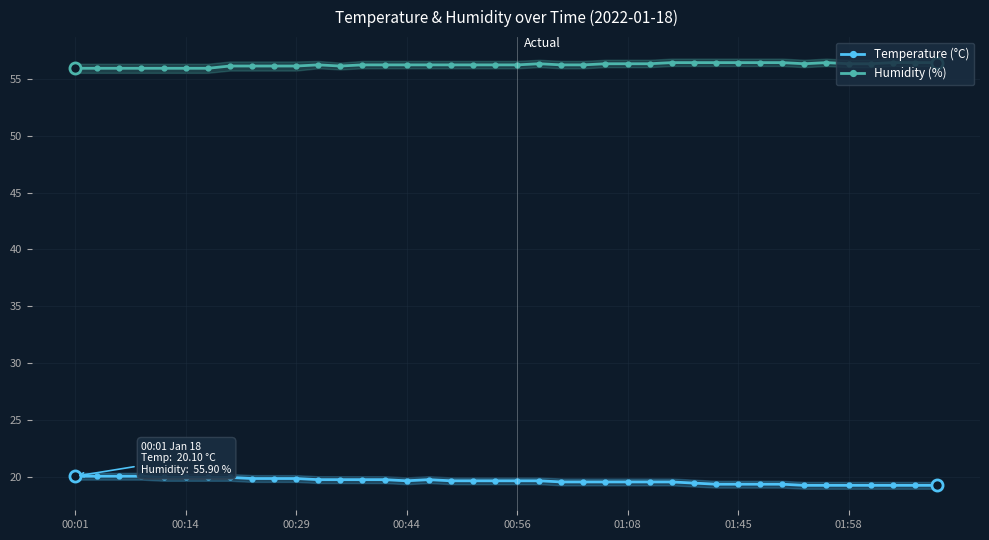

What is the sum of the Temperature (°C) values at 28 and 39?

38.8